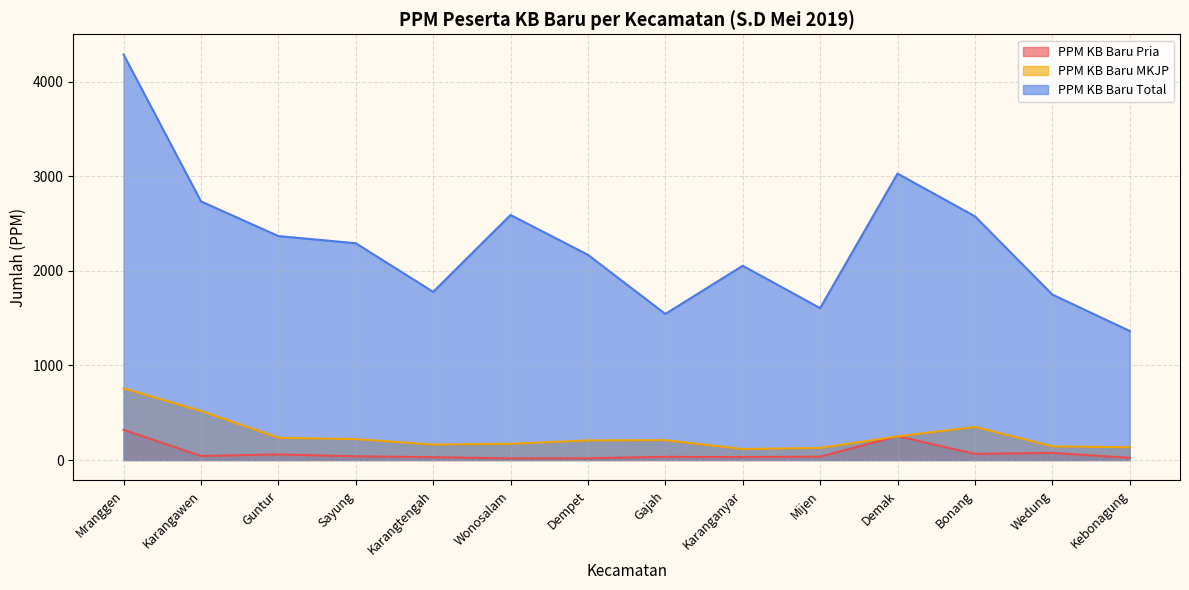

True or false: PPM KB Baru MKJP and PPM KB Baru Total intersect in this chart.

False